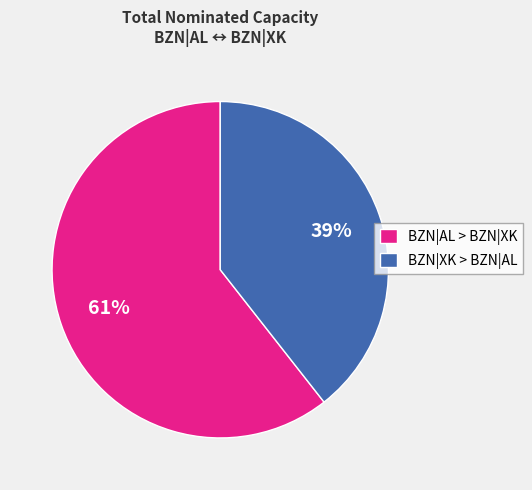

Combined, do BZN|AL > BZN|XK and BZN|XK > BZN|AL account for over 50%?

Yes